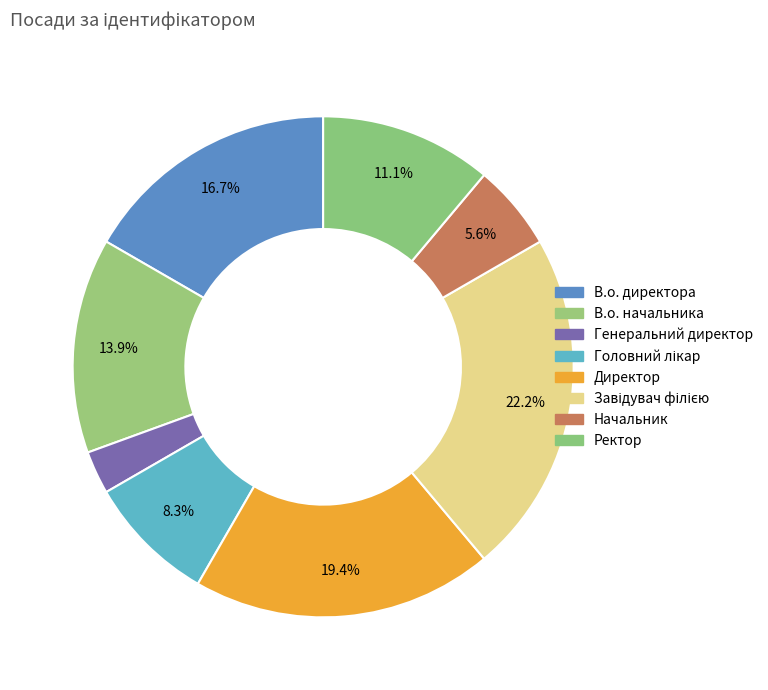

How many slices are in this pie chart?

8